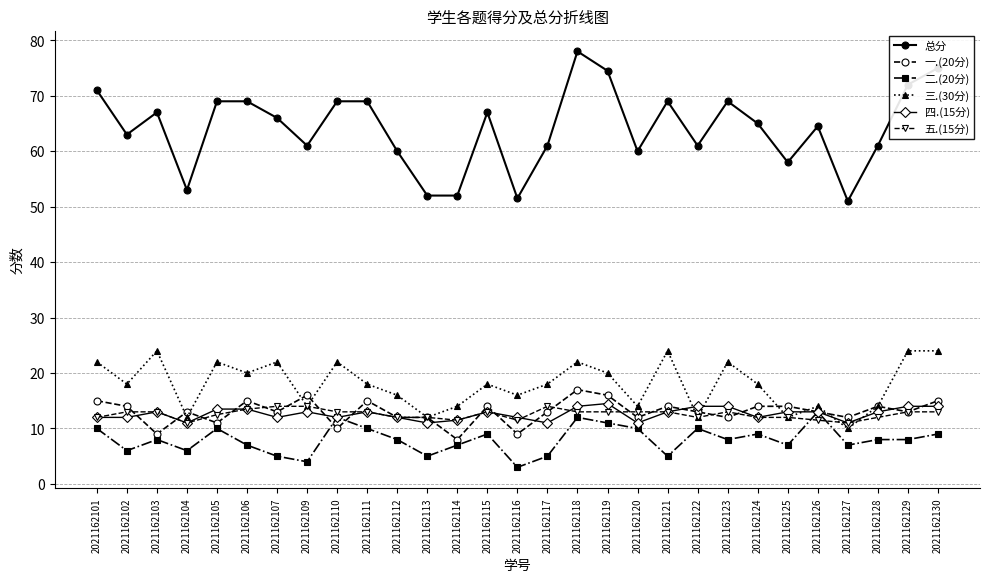

Reading left to right, transcribe all the data shown in this chart.

总分: 71.0	63.0	67.0	53.0	69.0	69.0	66.0	61.0	69.0	69.0	60.0	52.0	52.0	67.0	51.5	61.0	78.0	74.5	60.0	69.0	61.0	69.0	65.0	58.0	64.5	51.0	61.0	72.0	75.0
一.(20分): 15.0	14.0	9.0	13.0	11.0	15.0	13.0	16.0	10.0	15.0	12.0	12.0	8.0	14.0	9.0	13.0	17.0	16.0	12.0	14.0	13.0	12.0	14.0	14.0	13.0	12.0	14.0	13.0	15.0
二.(20分): 10.0	6.0	8.0	6.0	10.0	7.0	5.0	4.0	12.0	10.0	8.0	5.0	7.0	9.0	3.0	5.0	12.0	11.0	10.0	5.0	10.0	8.0	9.0	7.0	13.0	7.0	8.0	8.0	9.0
三.(30分): 22.0	18.0	24.0	12.0	22.0	20.0	22.0	14.0	22.0	18.0	16.0	12.0	14.0	18.0	16.0	18.0	22.0	20.0	14.0	24.0	12.0	22.0	18.0	12.0	14.0	10.0	14.0	24.0	24.0
四.(15分): 12.0	12.0	13.0	11.0	13.5	13.5	12.0	13.0	12.0	13.0	12.0	11.0	11.5	13.0	12.0	11.0	14.0	14.5	11.0	13.0	14.0	14.0	12.0	13.0	13.0	11.0	13.0	14.0	14.0
五.(15分): 12.0	13.0	13.0	11.0	12.5	13.5	14.0	14.0	13.0	13.0	12.0	12.0	11.5	13.0	11.5	14.0	13.0	13.0	13.0	13.0	12.0	13.0	12.0	12.0	11.5	11.0	12.0	13.0	13.0